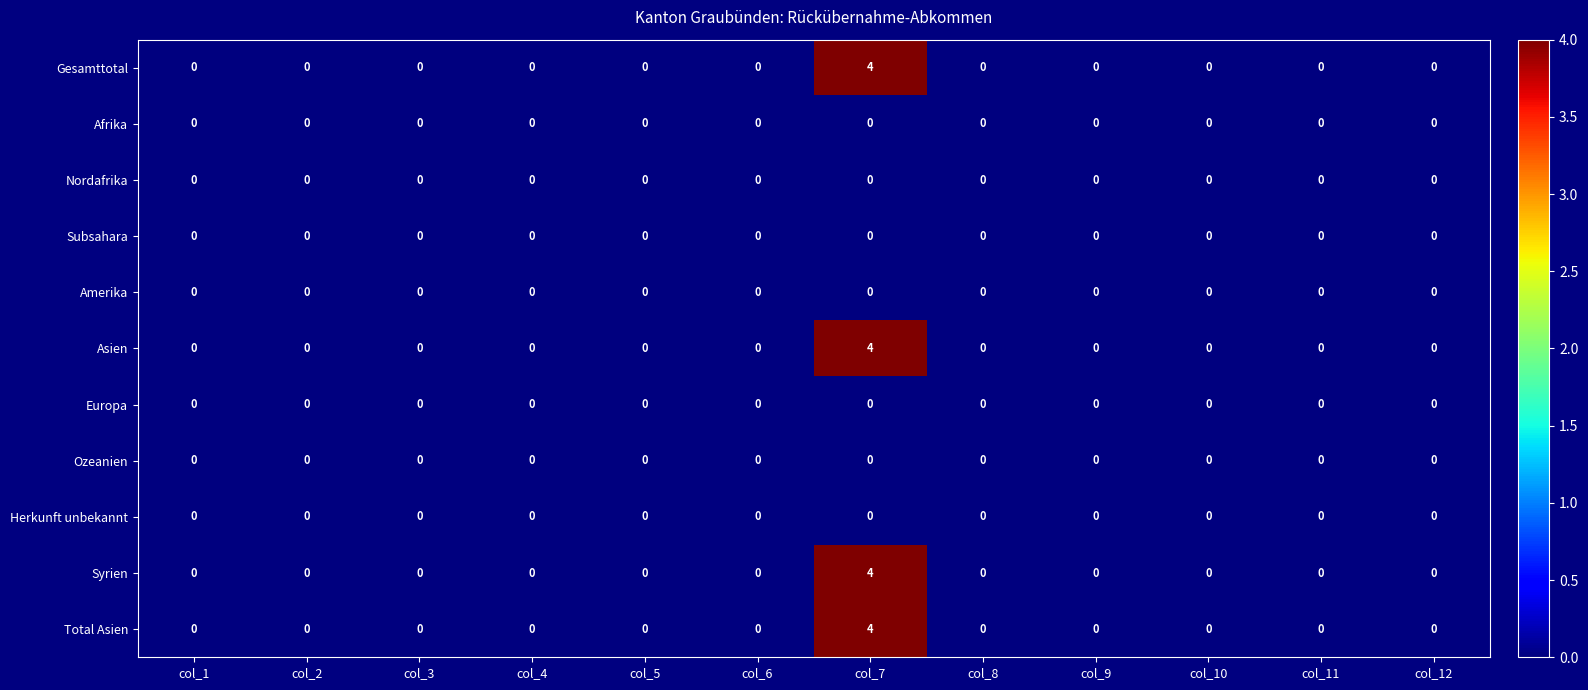

At which category is the sum across all series the highest?

col_7